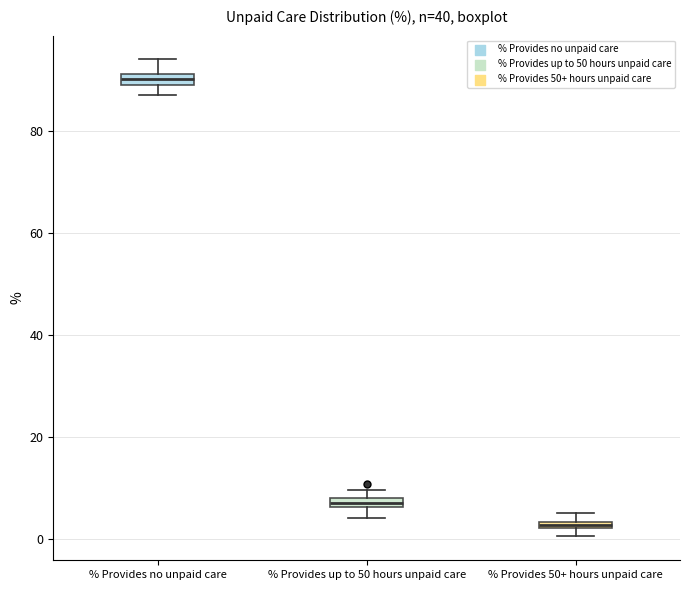

Which box has the lowest median line?

% Provides 50+ hours unpaid care